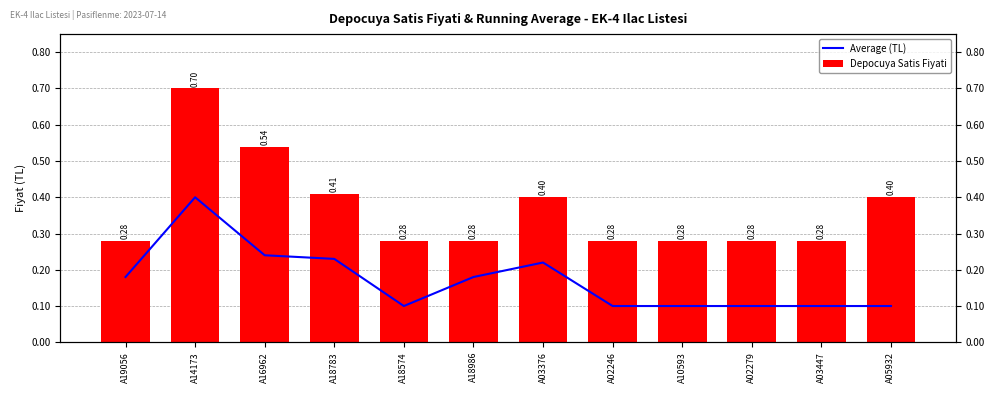

What is the greatest value displayed?

0.7